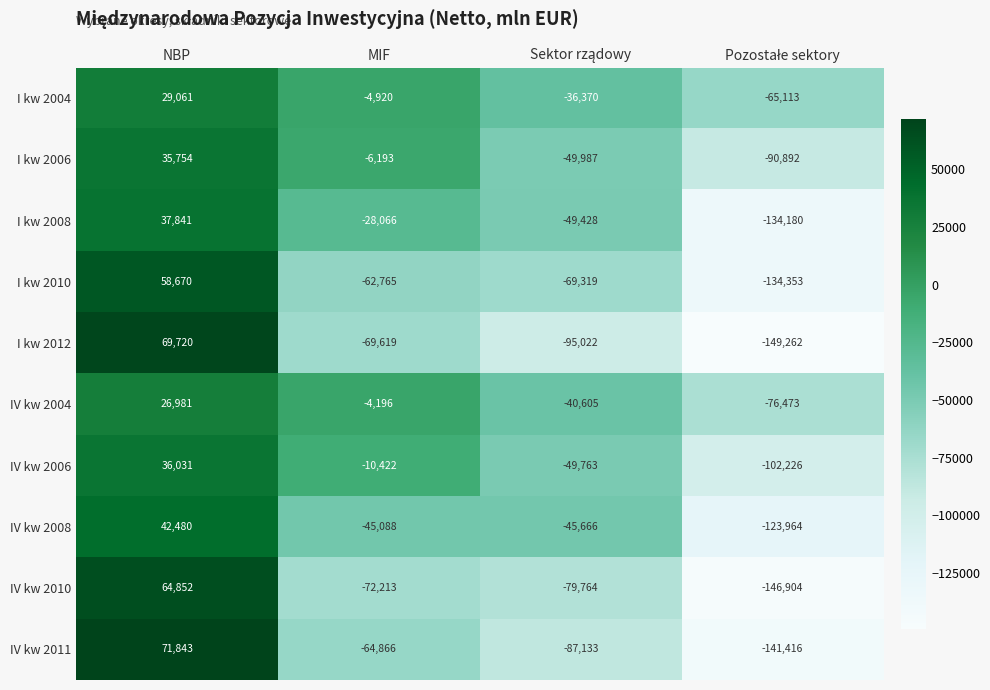

Which series has the largest total across all categories?

I kw 2004